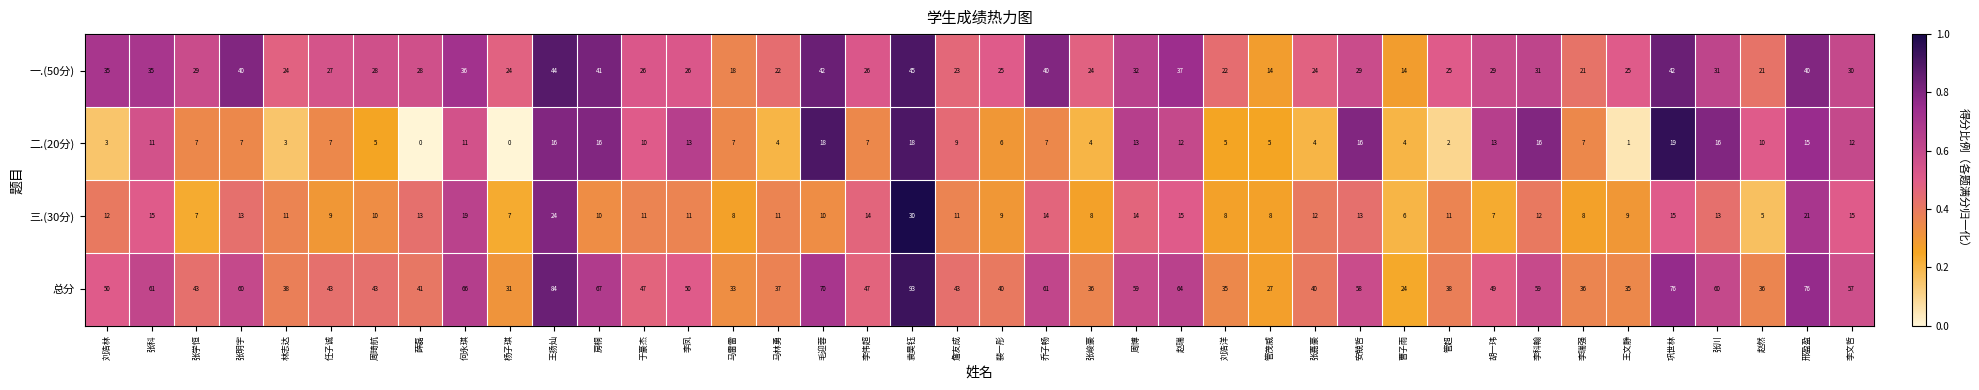

True or false: 三.(30分) has a value of 12 at 张嘉豪.

True